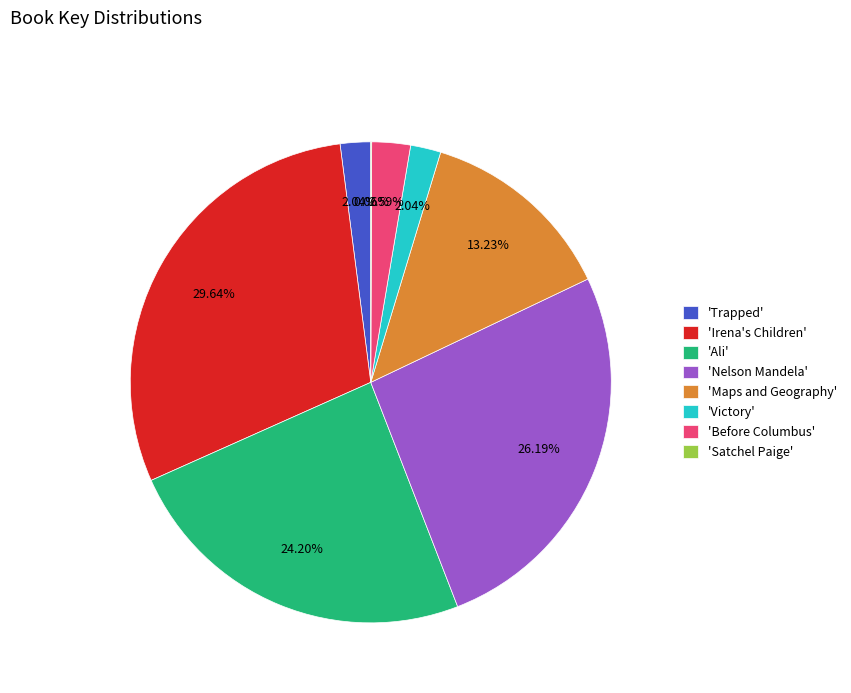

Is there any slice that represents more than half of the pie?

No